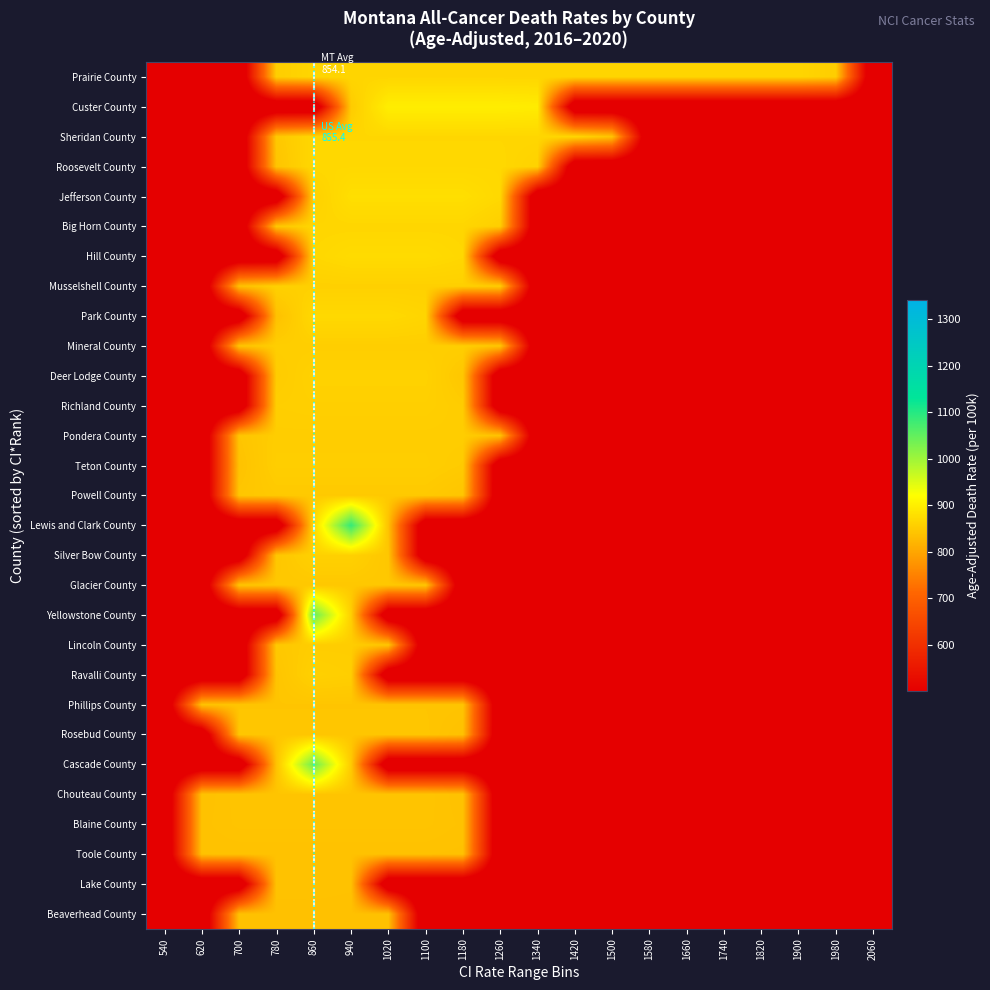

How many distinct data groups are displayed?

29